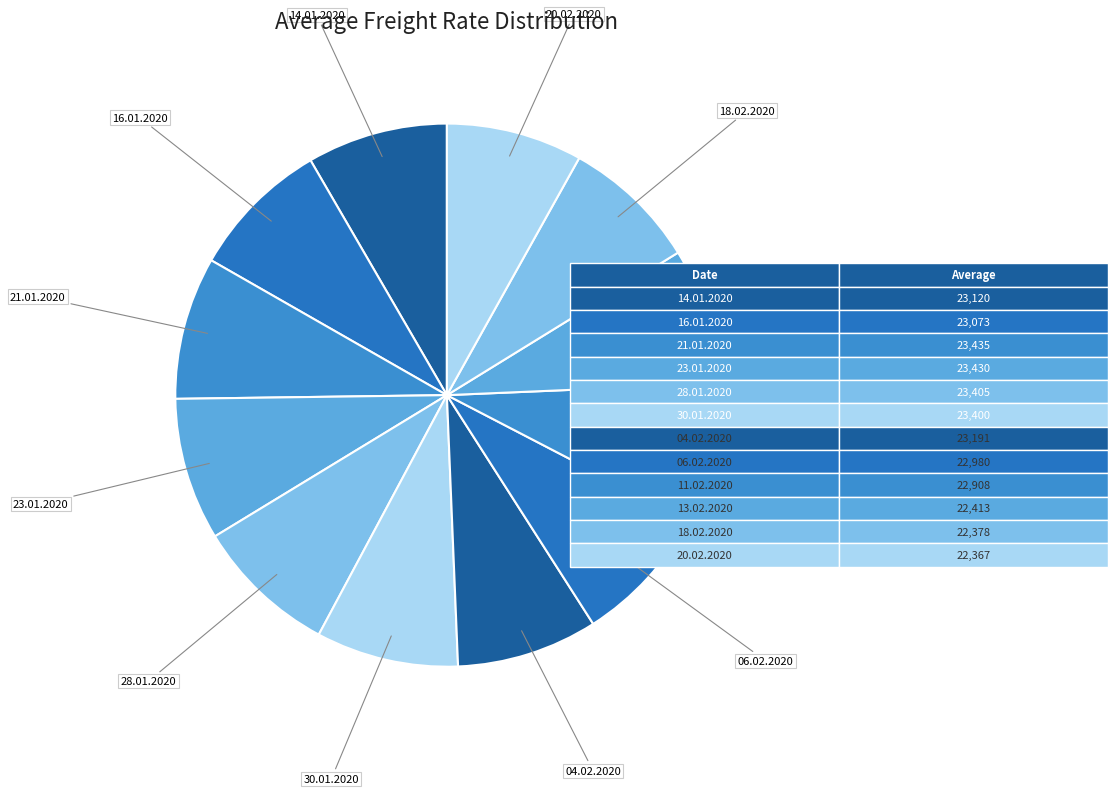

Combined, do 20.02.2020 and 14.01.2020 account for over 50%?

No